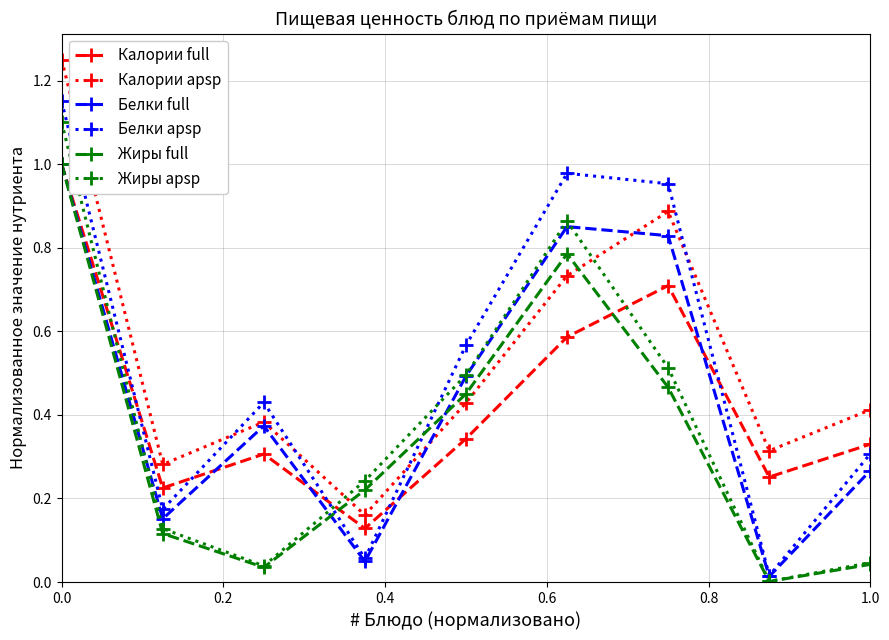

Which series ends up on top after the final intersection of Калории full and Жиры apsp?

Калории full